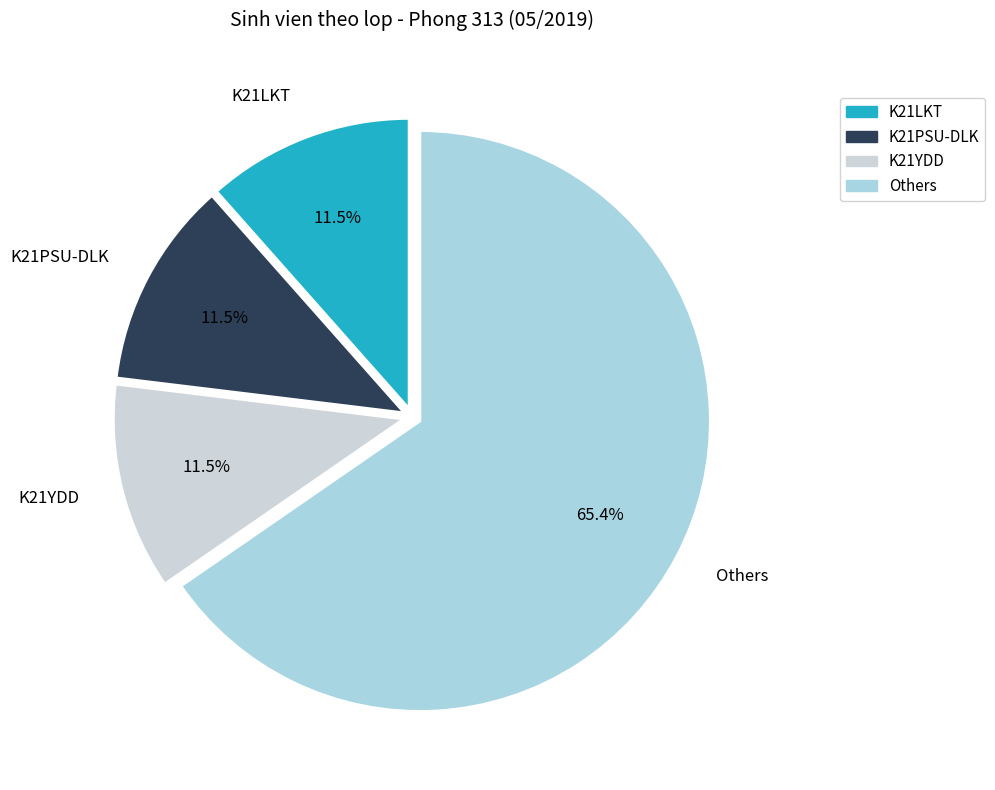

Which category has the biggest portion of the pie?

Others